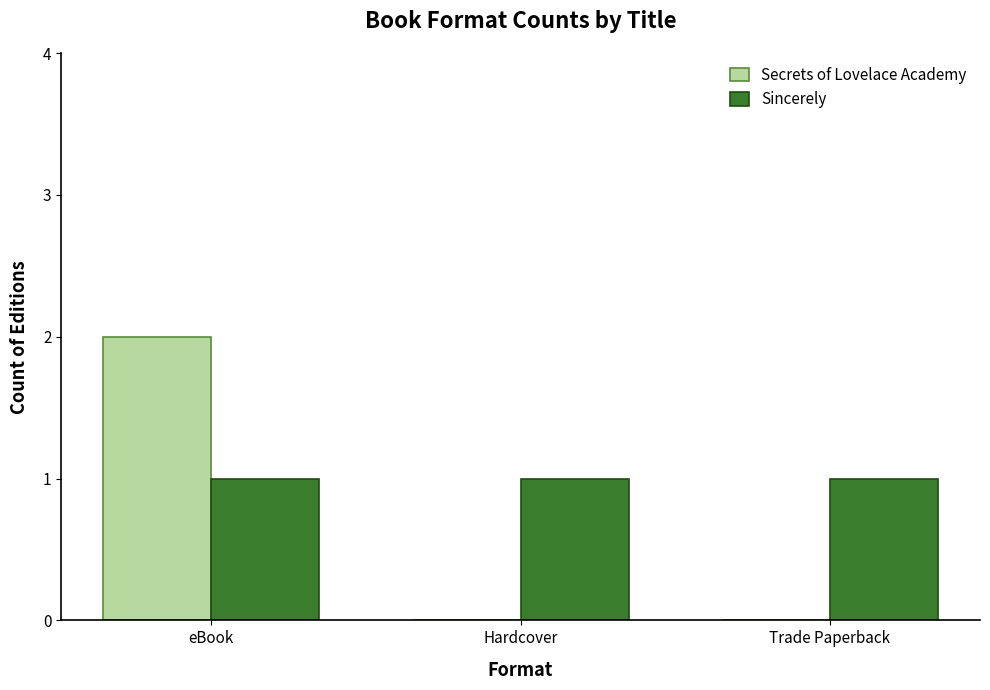

What is the highest value of the Sincerely series?

1